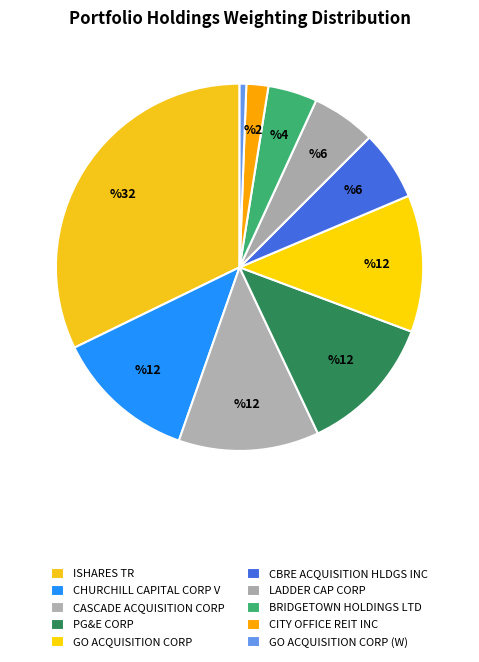

What is the change in value from ISHARES TR to CBRE ACQUISITION HLDGS INC?

-26.1